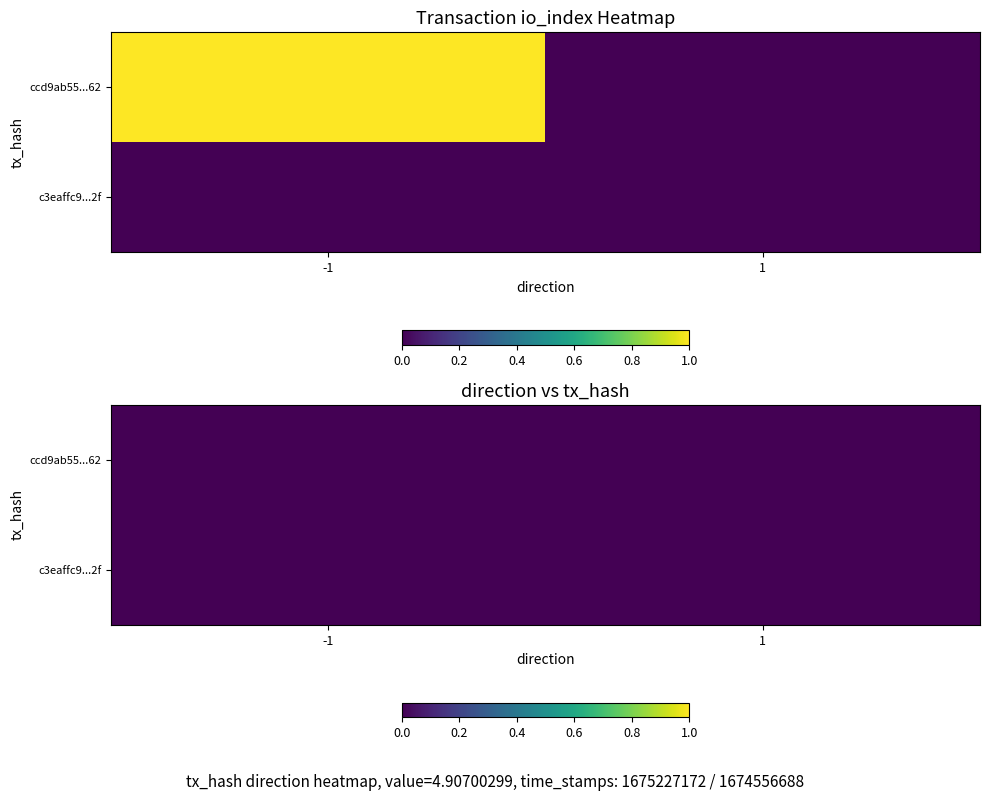

How many values in ccd9ab5514aed80463af98783e936b5c8602162 are above zero?

1